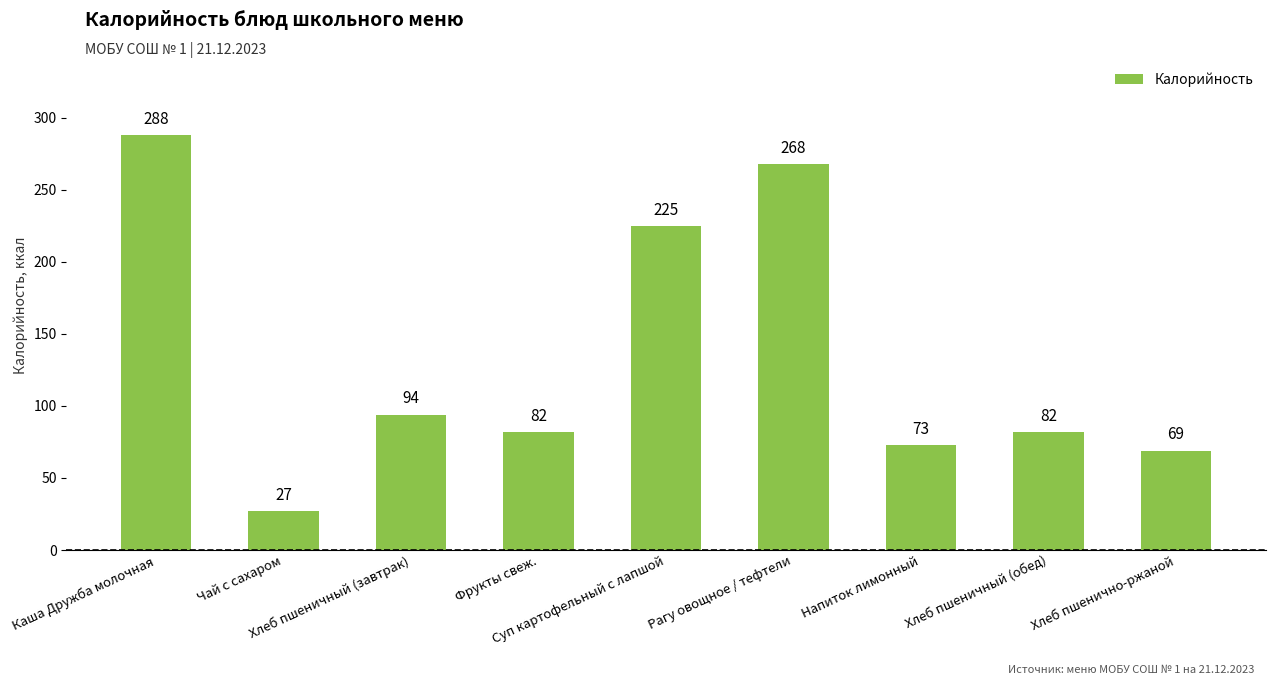

Does the chart contain any negative values?

No